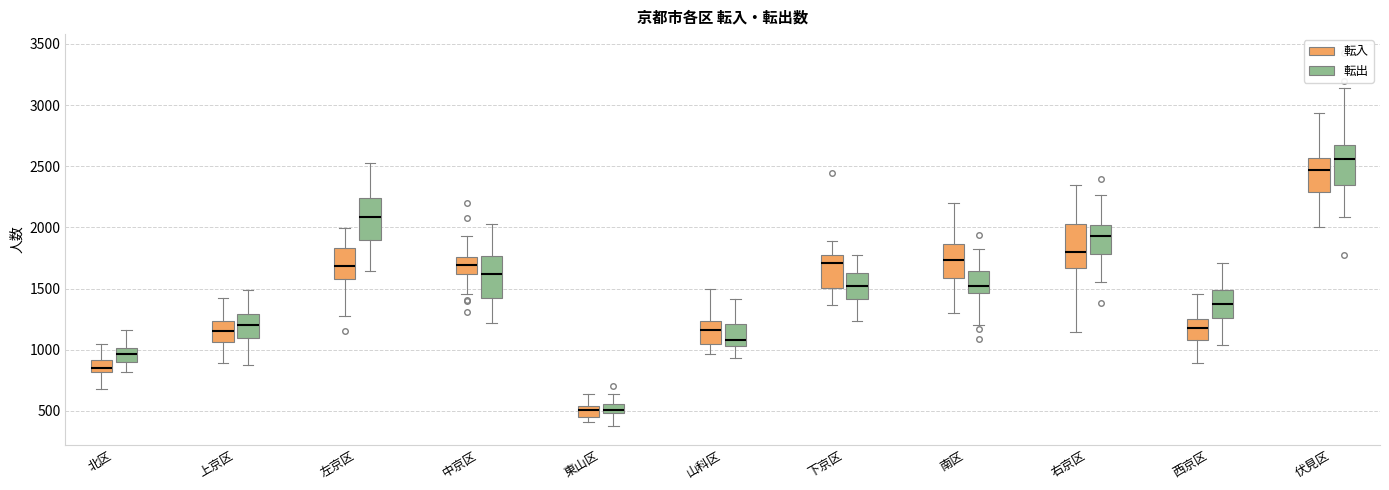

Which box has the highest median line?

伏見区 (転出)